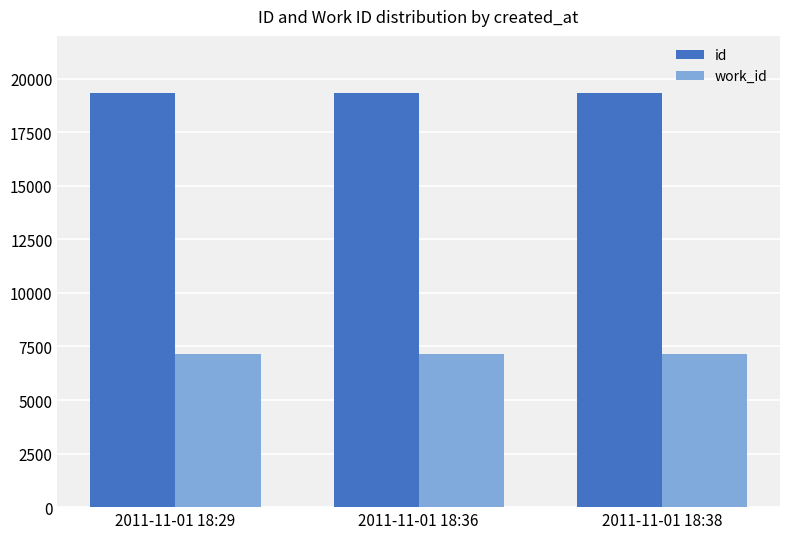

What is the total value across all series at 2011-11-01 18:36?

26445